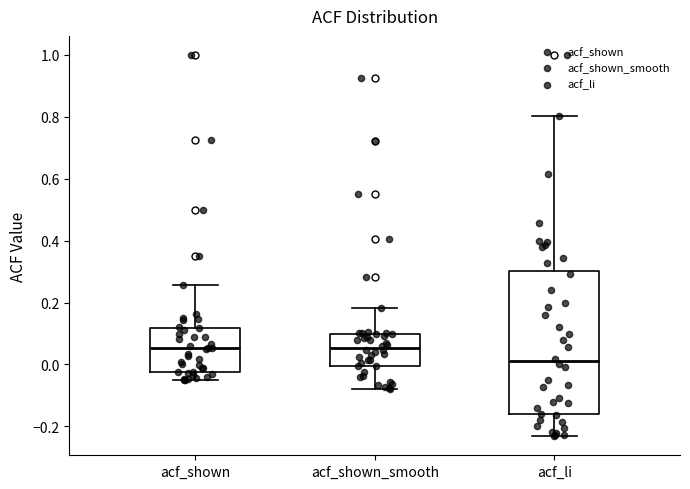

Reading left to right, read every box against the y-axis: the position of its median line, the range the box covers, and the ends of its whiskers. The values are not printed on the chart, so give them approximately, as read against the axis.

acf_shown: median 0.06, box -0.02 to 0.12, whiskers -0.04 to 0.26
acf_shown_smooth: median 0.06, box 0.00 to 0.10, whiskers -0.08 to 0.18
acf_li: median 0.02, box -0.16 to 0.30, whiskers -0.24 to 0.80